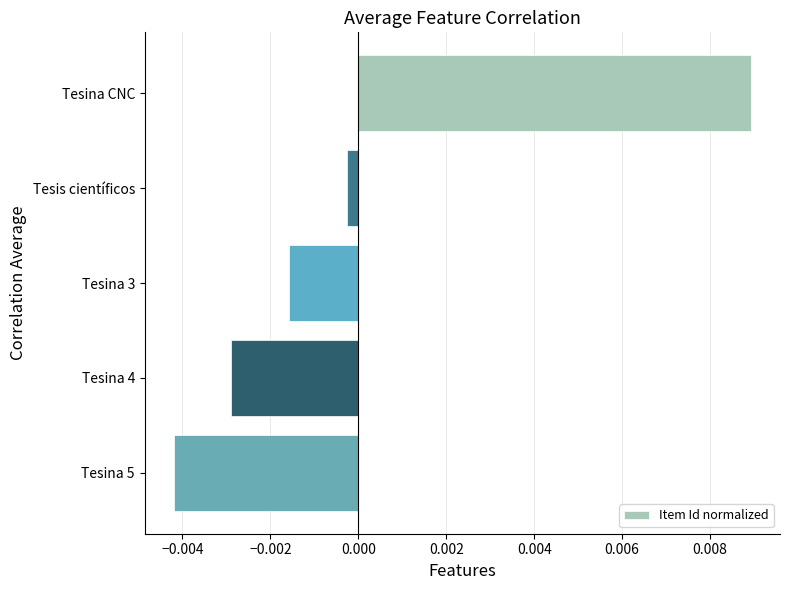

Between Tesina 5 and Tesina CNC, which is larger?

Tesina CNC